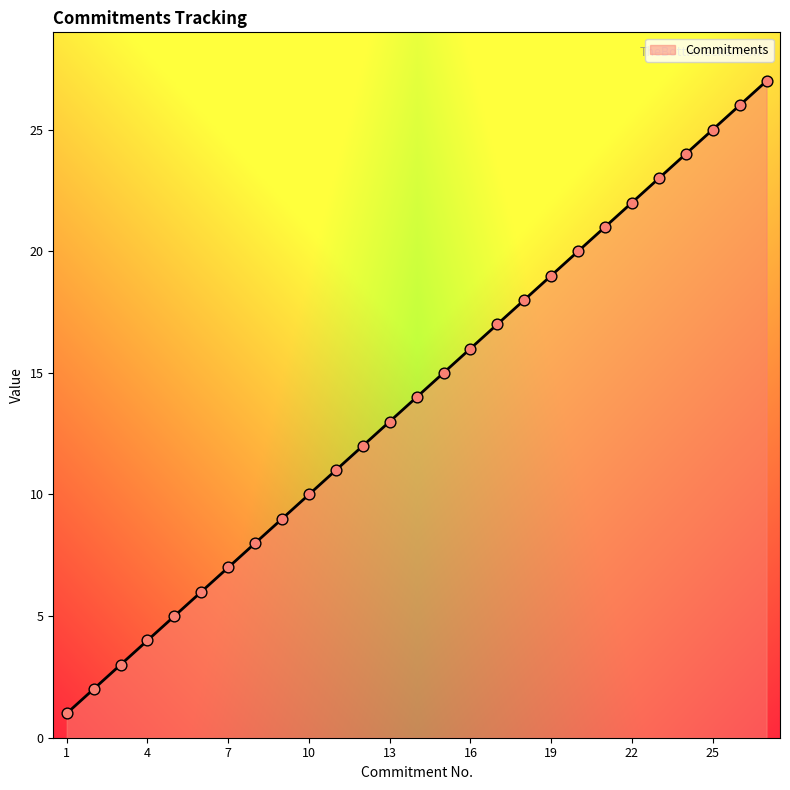

What is the greatest value displayed?

27